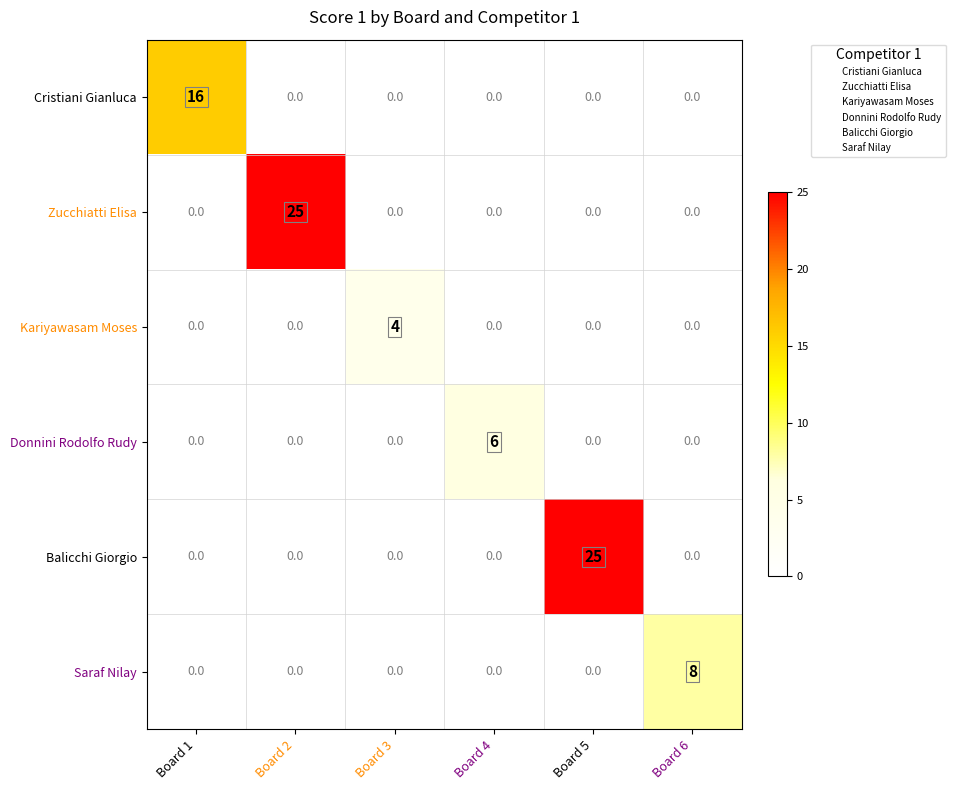

How many series are shown in this chart?

6